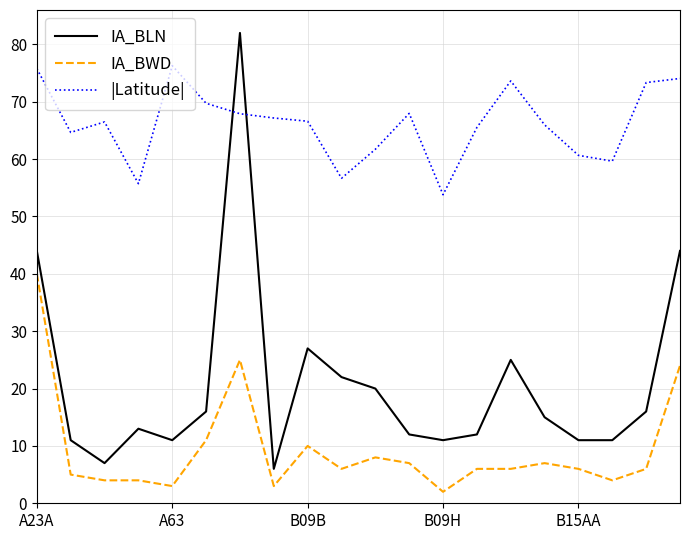

What is the greatest value displayed?

82.0